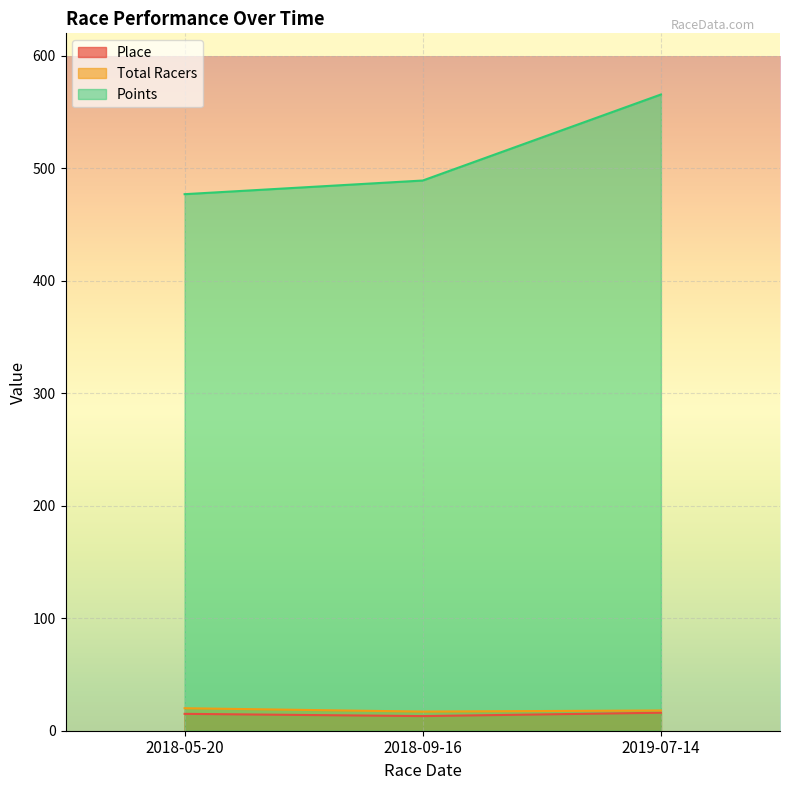

What are all the series names shown in the legend?

Place, Total Racers, Points